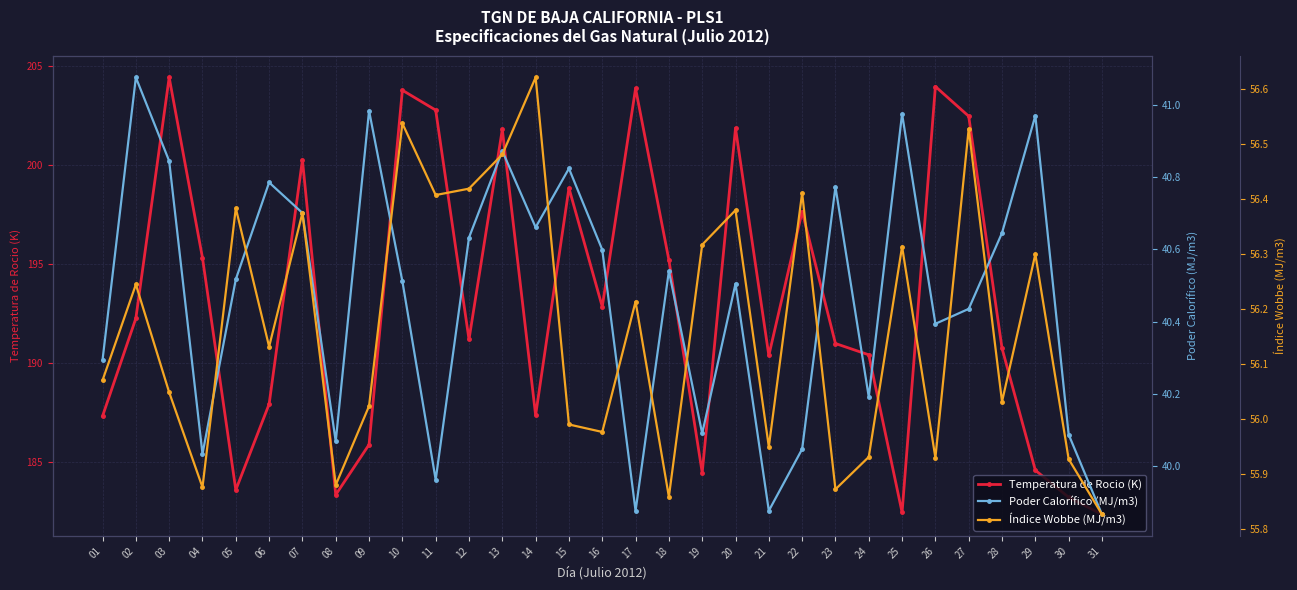

Count the number of categories in the chart.

31